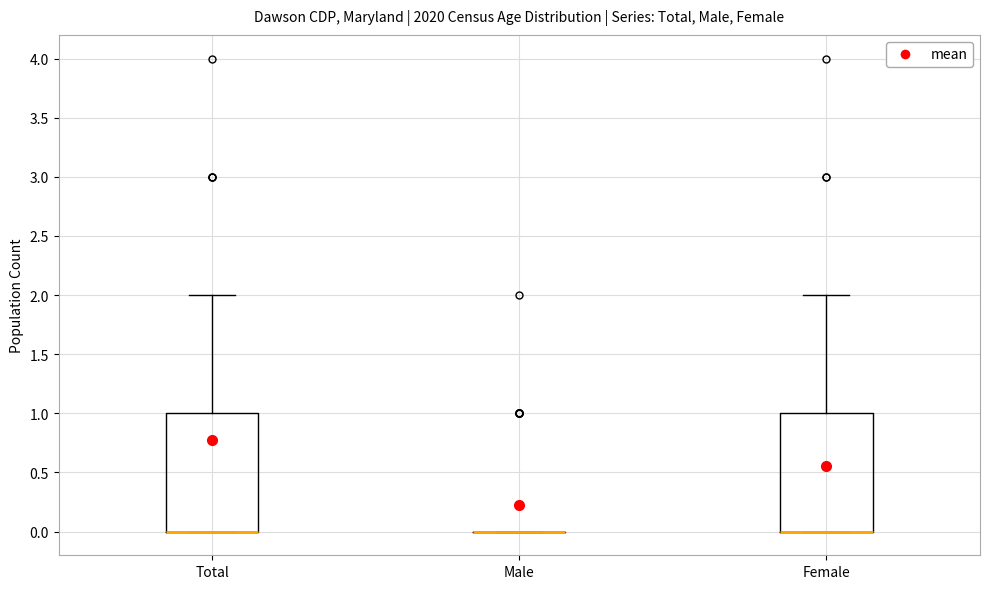

Reading left to right, transcribe this box plot: for each box, give where its median line is, the range the box spans, and where its two whiskers end, as read against the y-axis. The values are not printed on the chart, so give them approximately, as read against the axis.

Total: median 0 (drawn on the box's lower edge), box 0 to 1, whiskers 0 to 2
Male: box collapsed to a line at 0, whiskers 0 to 0
Female: median 0 (drawn on the box's lower edge), box 0 to 1, whiskers 0 to 2